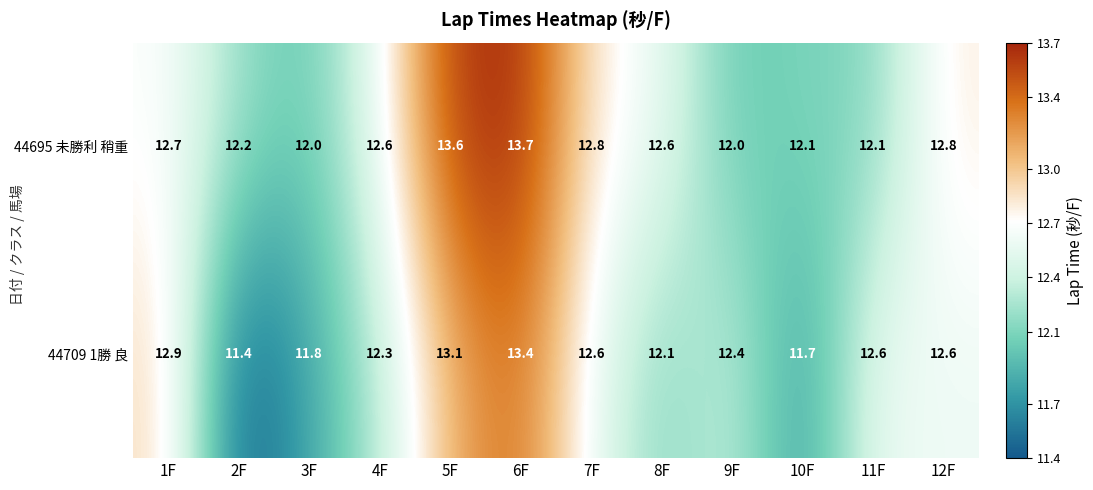

Which category has the highest value across all series?

6F